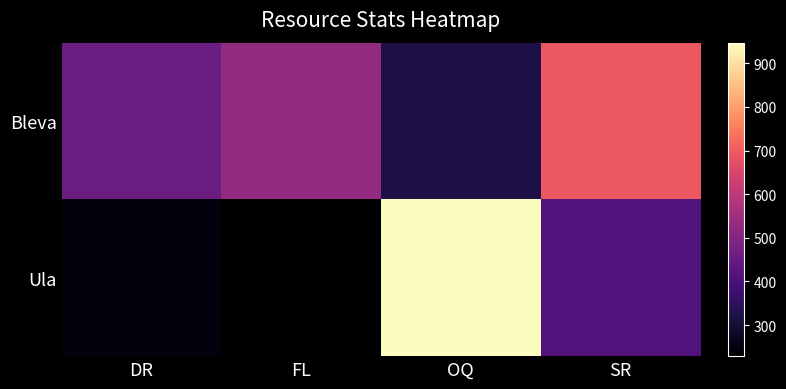

At which category does the chart reach its peak across all series?

OQ